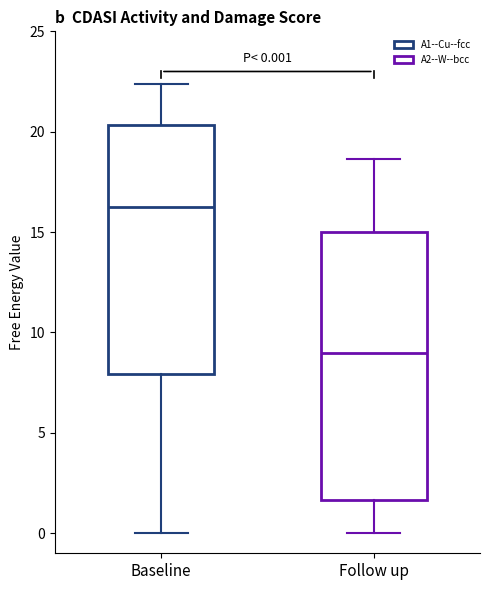

Which box is the tallest, from its lower edge to its upper edge?

Follow up